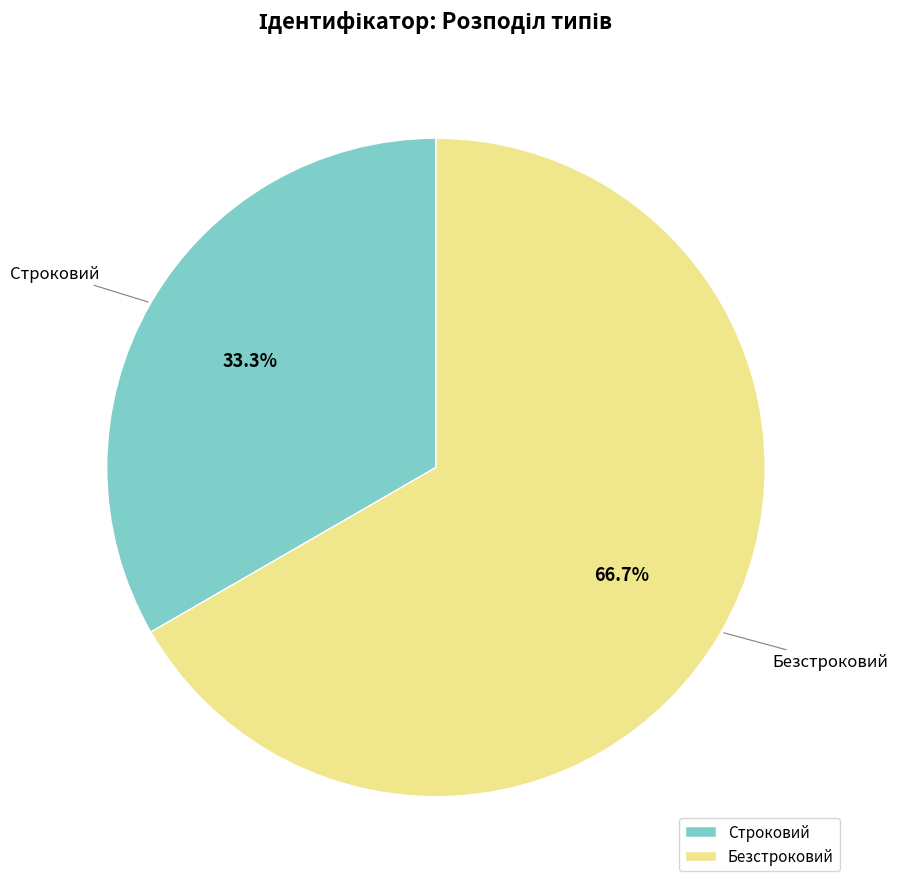

To the nearest percent, what portion does Строковий represent?

33%